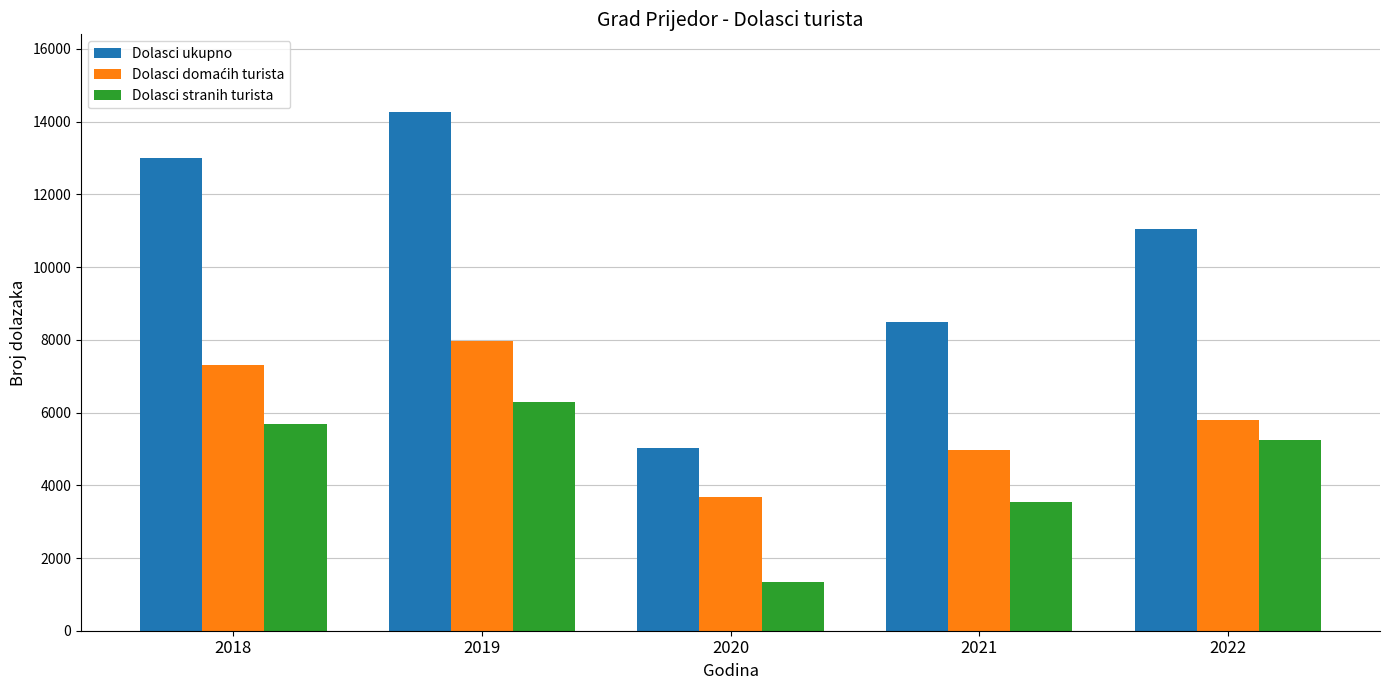

Which series has the widest spread of values?

Dolasci ukupno